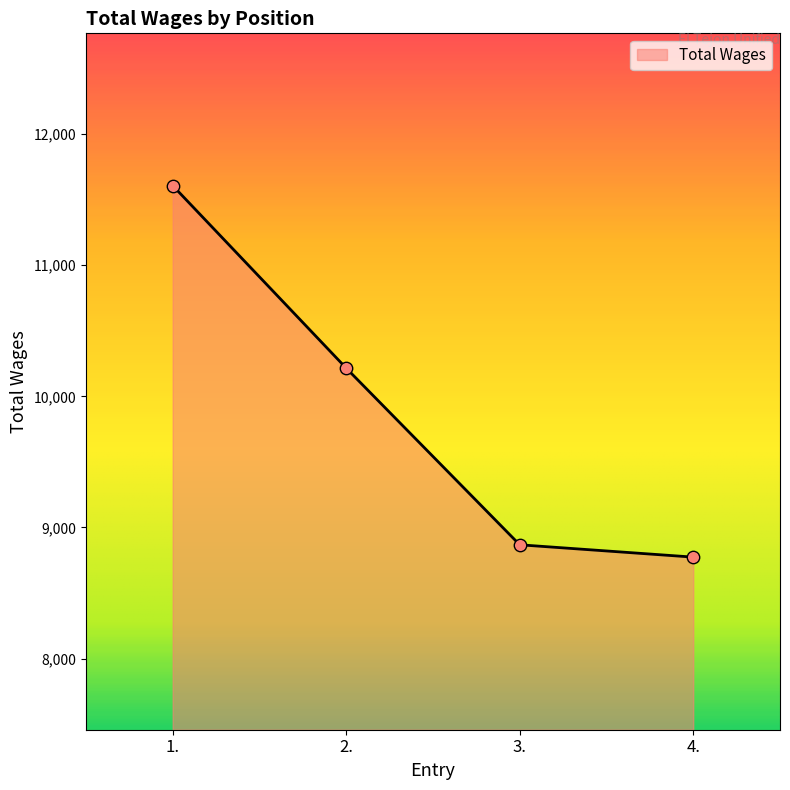

Which has a higher value, 1. or 4.?

1.